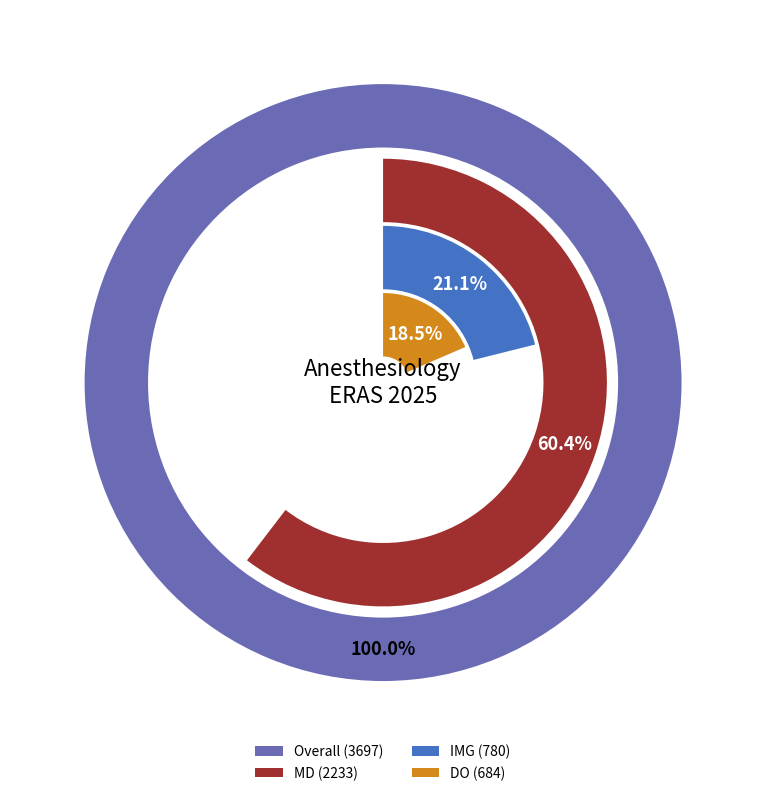

How many segments does this pie chart have?

4